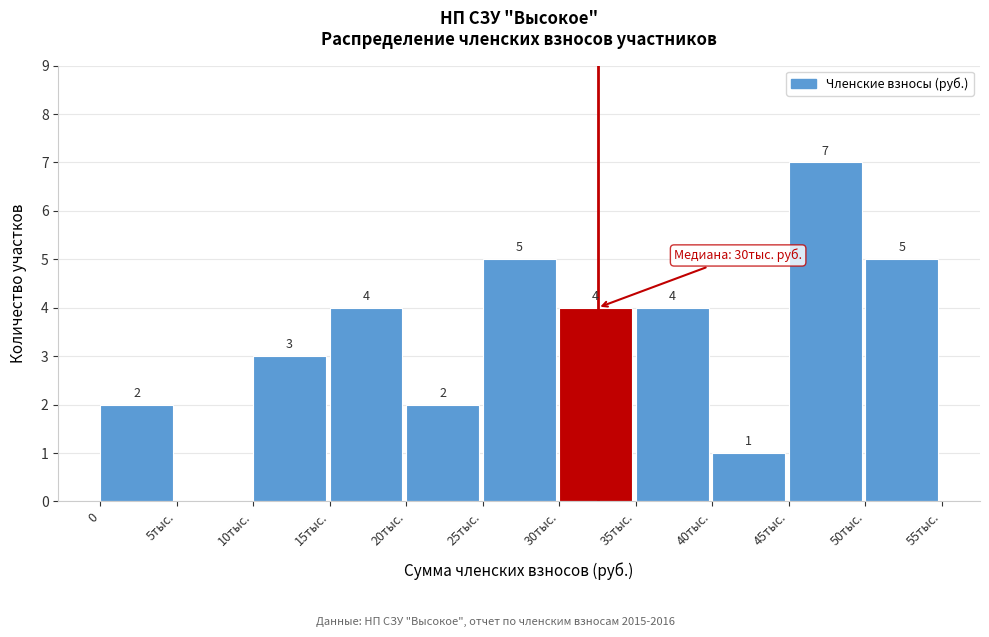

Reading left to right, list all the values displayed in this chart.

0=2	5тыс.=0	10тыс.=3	15тыс.=4	20тыс.=2	25тыс.=5	30тыс.=4	35тыс.=4	40тыс.=1	45тыс.=7	50тыс.=5